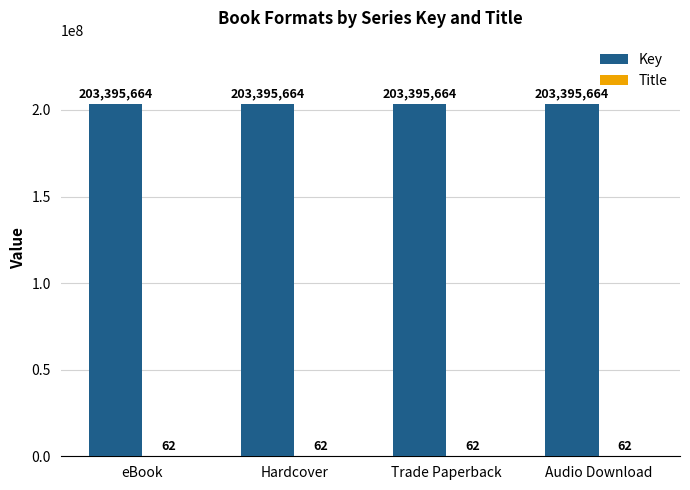

What is the greatest value displayed?

203395664